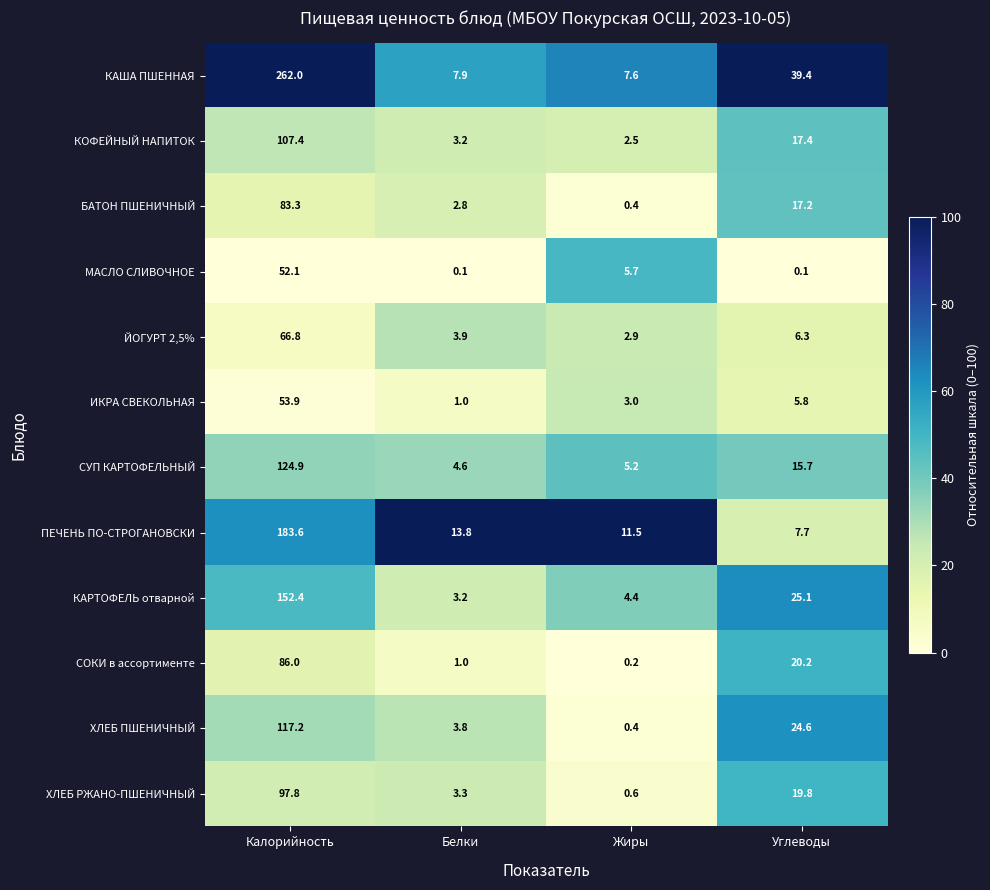

Which series has the largest range (max minus min)?

КАША ПШЕННАЯ